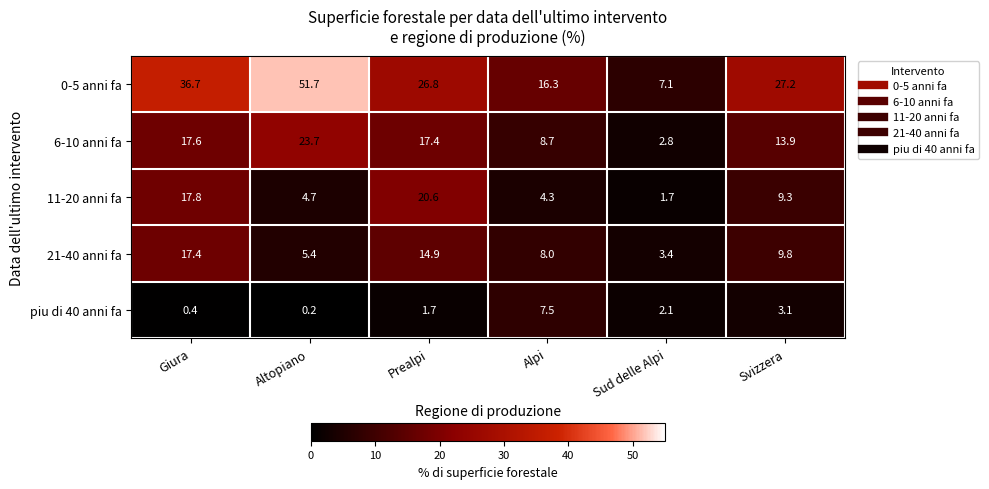

Count the number of categories in the chart.

6